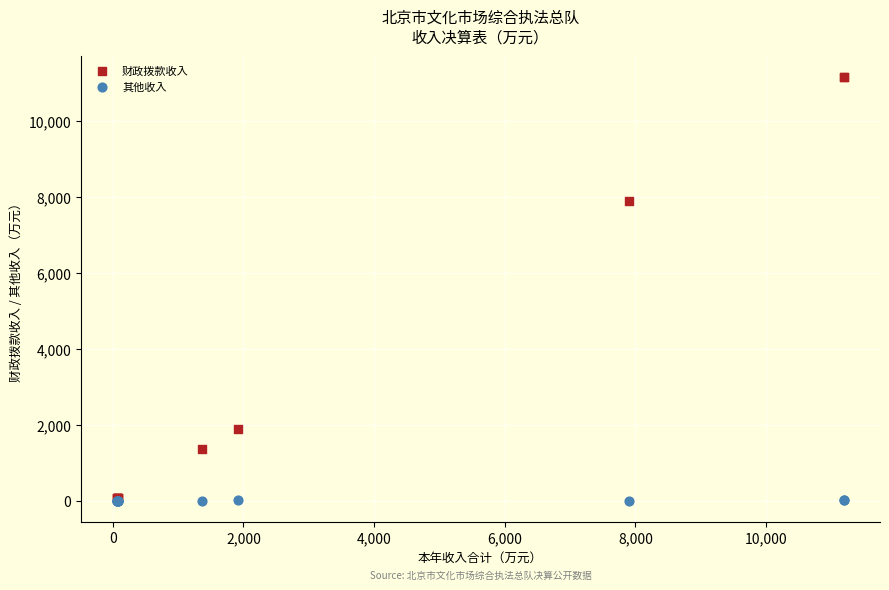

Which series has the widest spread of Y values?

财政拨款收入